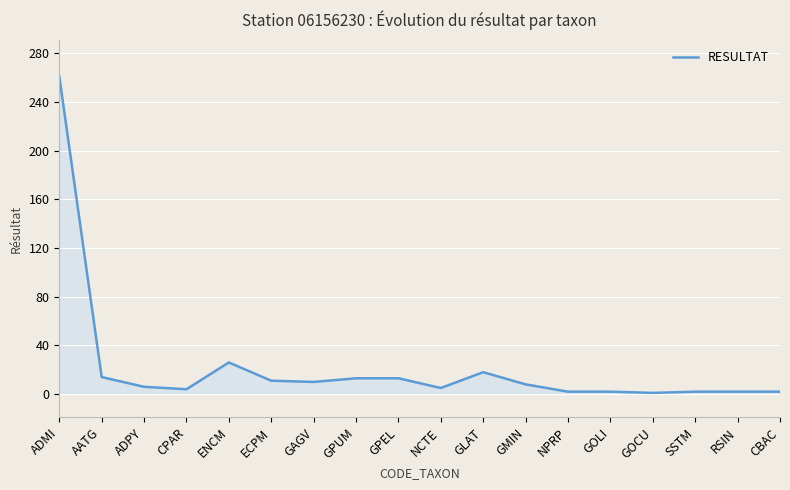

What is the smallest value displayed?

1